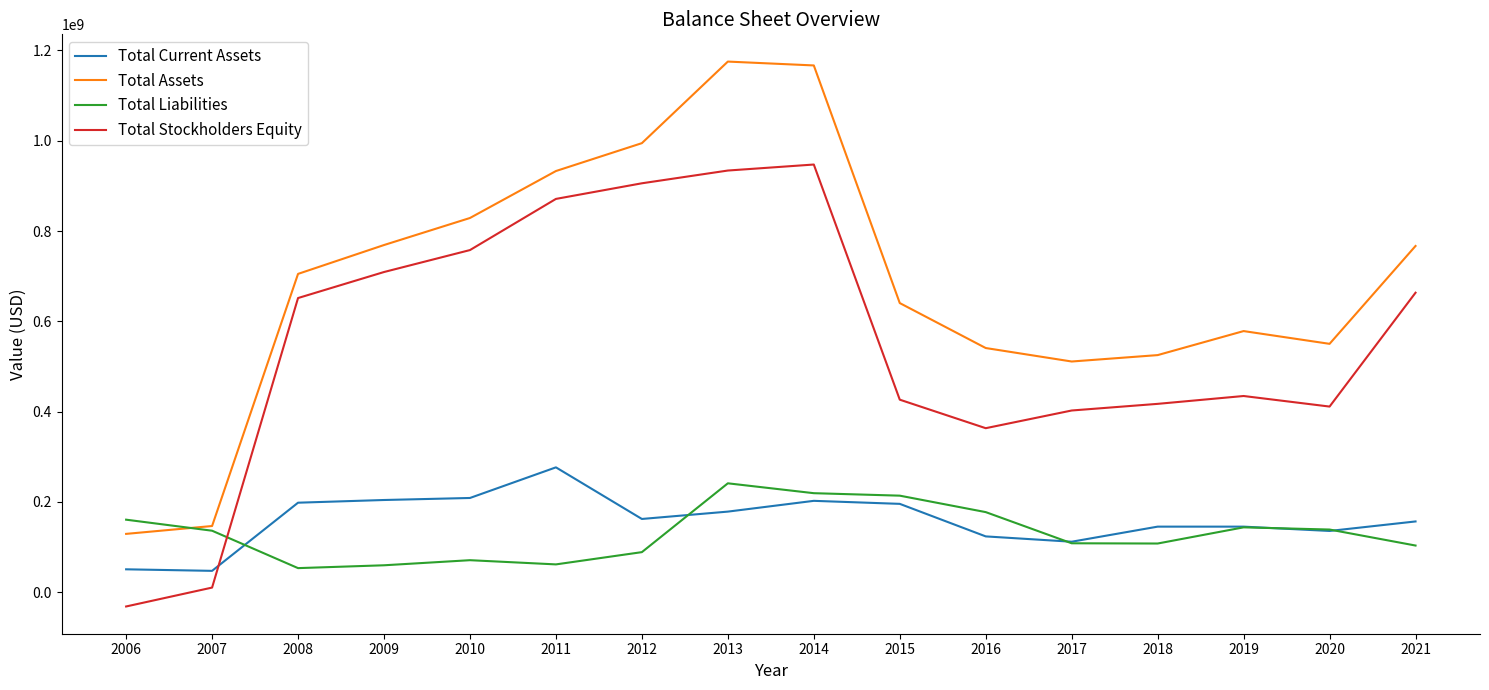

Between 2008 and 2015, which series saw the biggest shift?

Total Stockholders Equity